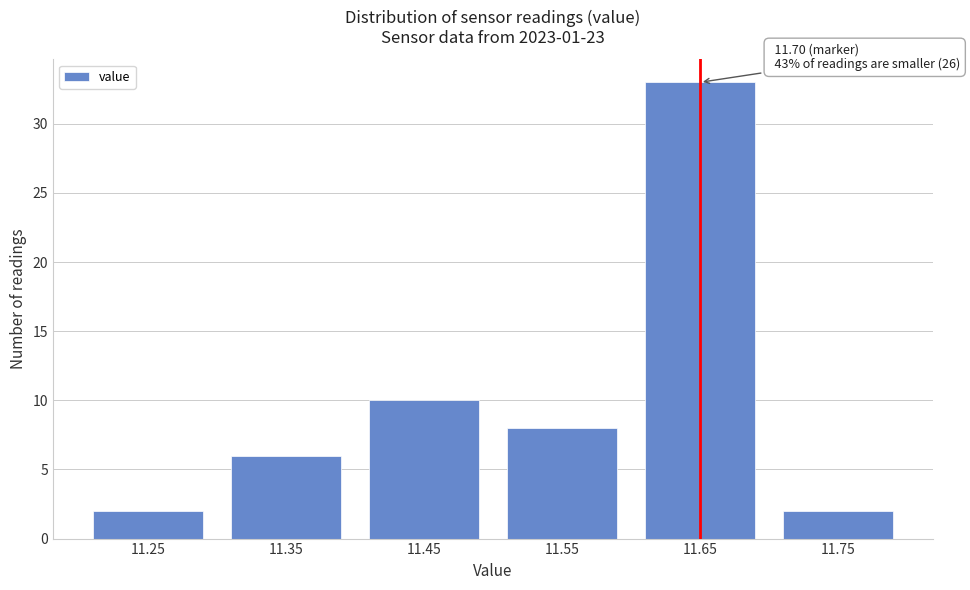

Reading left to right, transcribe all the data shown in this chart.

2	6	10	8	33	2